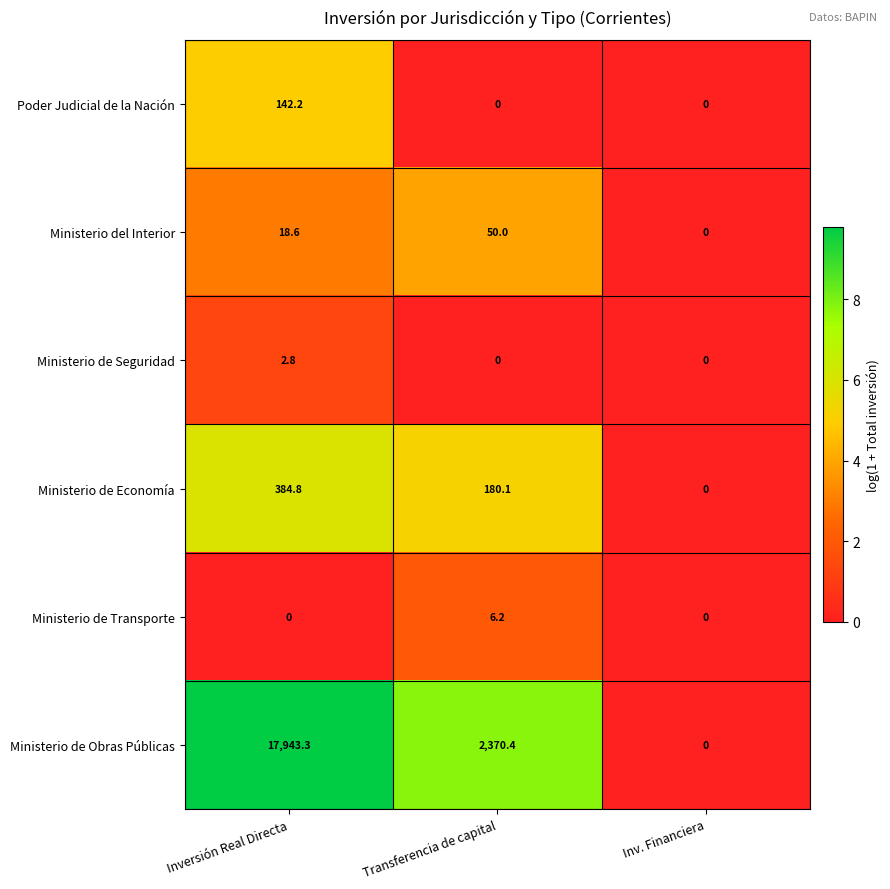

At how many categories does at least one series exceed 7?

2